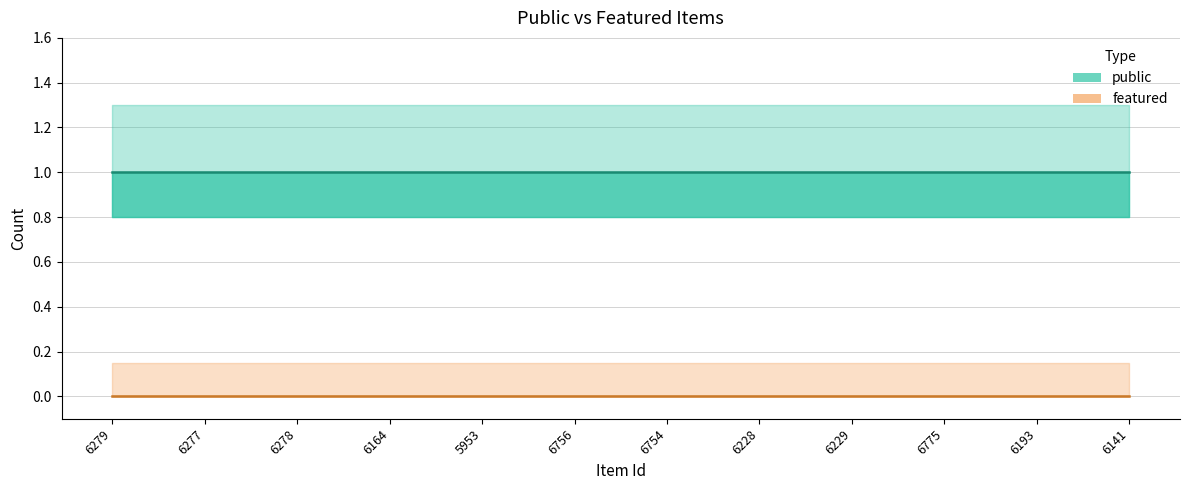

Reading right to left, transcribe all the data shown in this chart.

public (line): 1	1	1	1	1	1	1	1	1	1	1	1
featured (line): 0	0	0	0	0	0	0	0	0	0	0	0